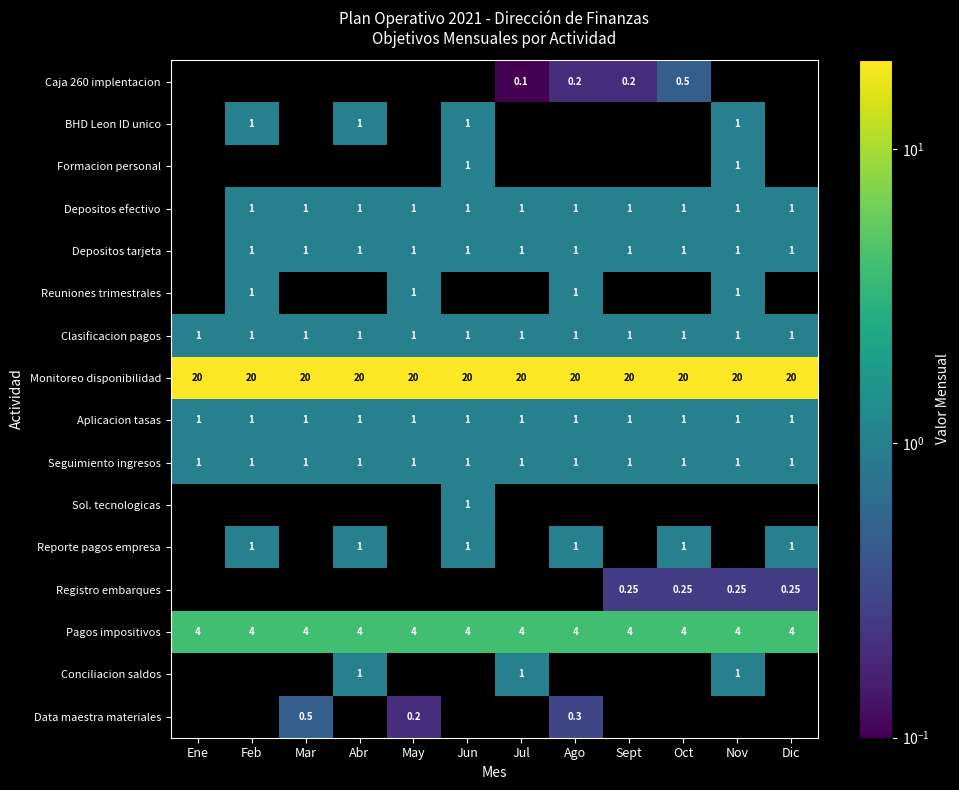

Is the value of Depositos efectivo at Ago greater than the value of Monitoreo disponibilidad at Jul?

No